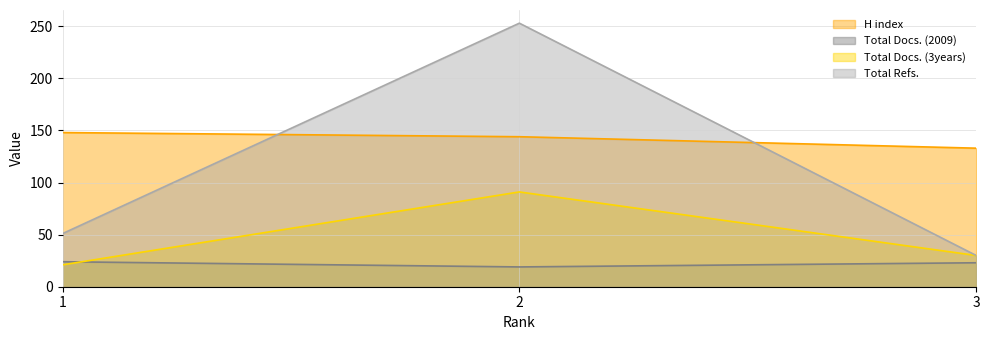

Is the value of Total Docs. (3years) at 3 greater than the value of Total Refs. at 3?

No